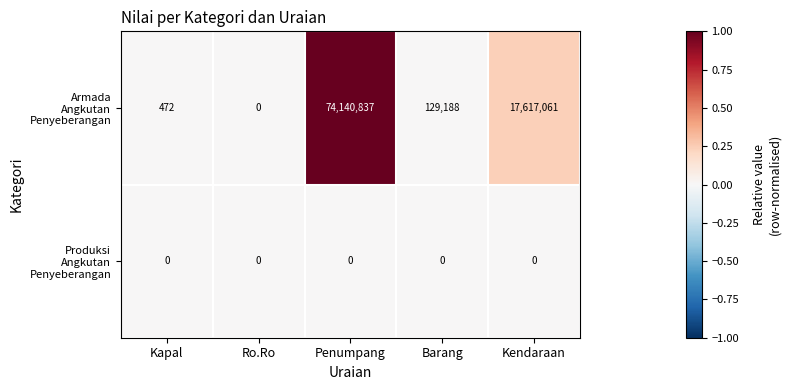

At which category is the sum across all series the highest?

Penumpang